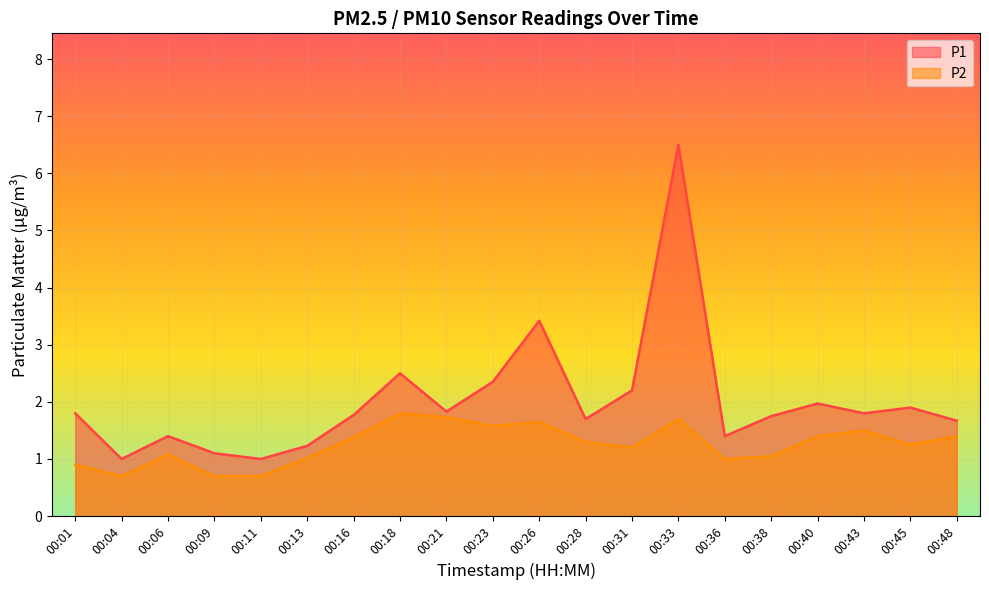

Which series has the largest range (max minus min)?

P1